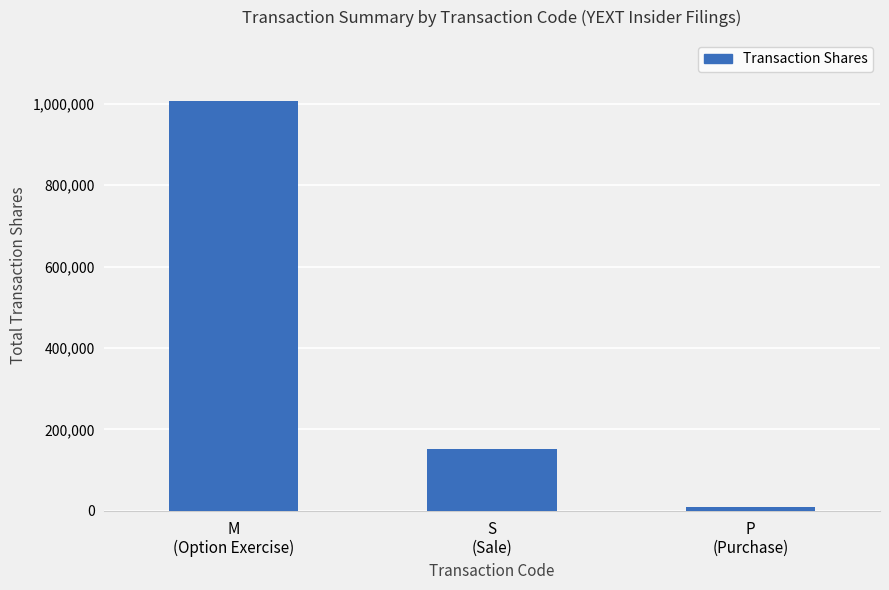

Rank the categories by value from lowest to highest.

P
(Purchase), S
(Sale), M
(Option Exercise)